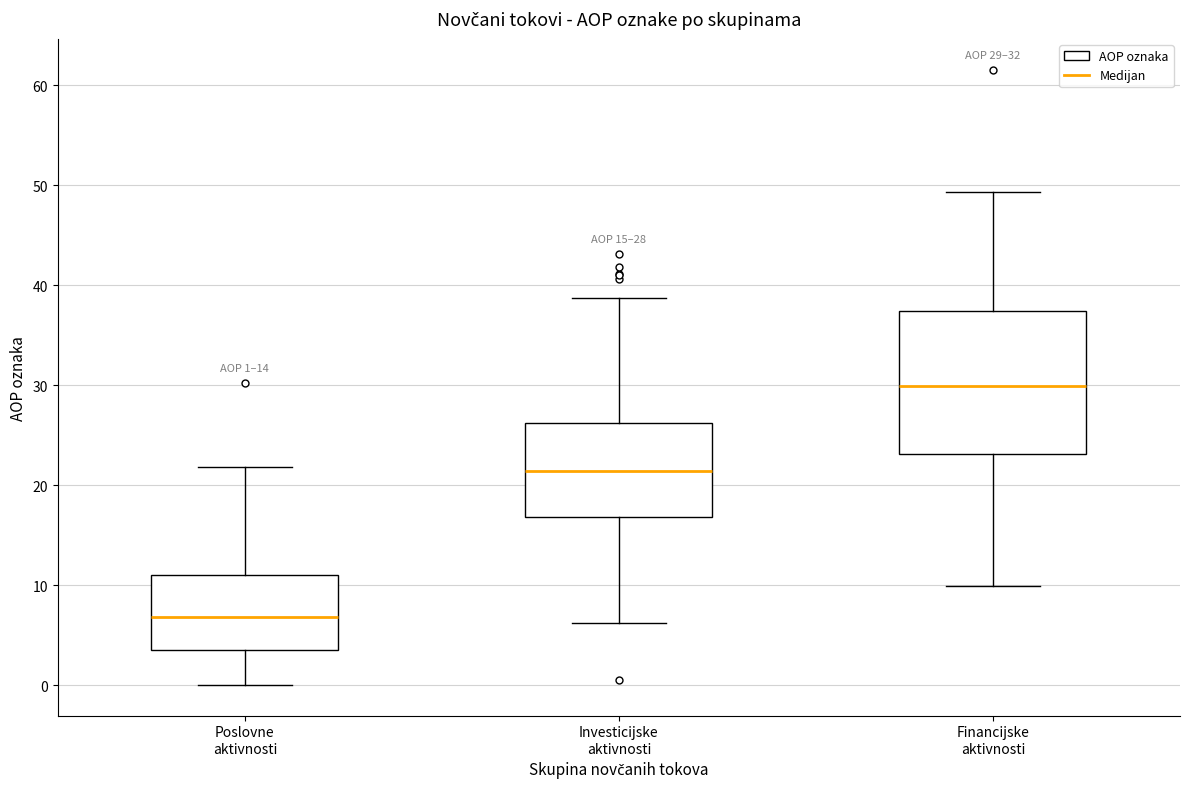

Which box is the tallest, from its lower edge to its upper edge?

Financijske aktivnosti